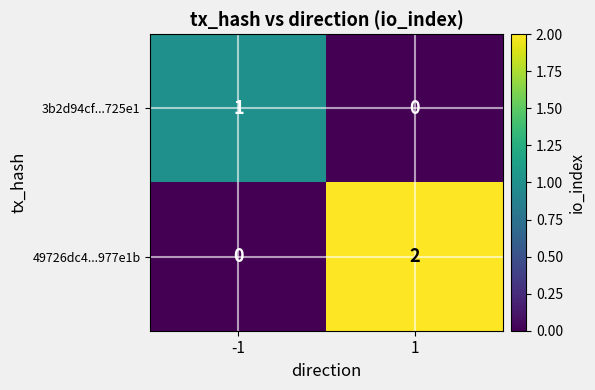

At 1, list the series in order from largest to smallest.

49726dc4...977e1b, 3b2d94cf...725e1